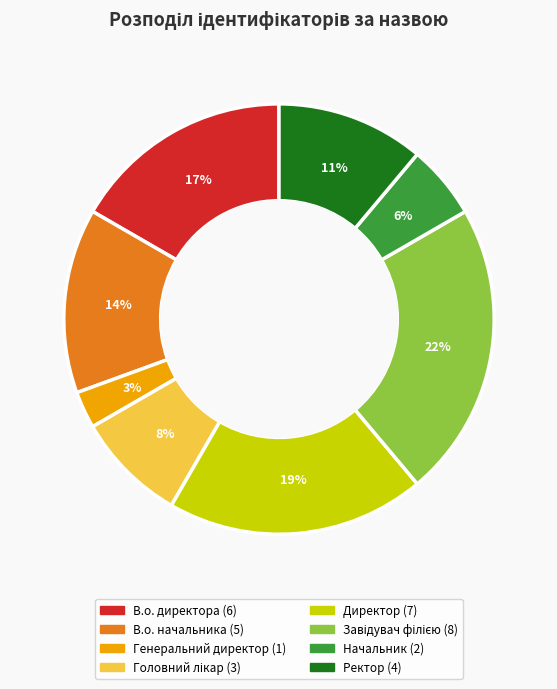

Which category has the smallest portion of the pie?

Генеральний директор